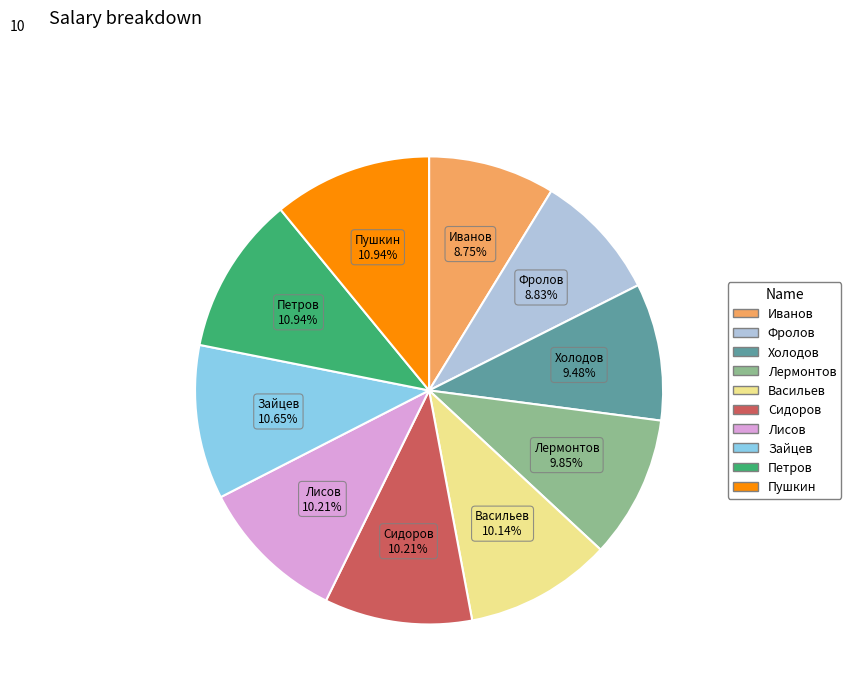

Is the sum of Холодов and Сидоров greater than half?

No